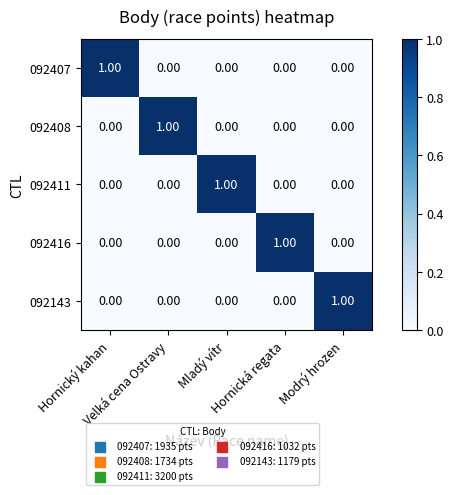

At how many categories does at least one series exceed 0?

5